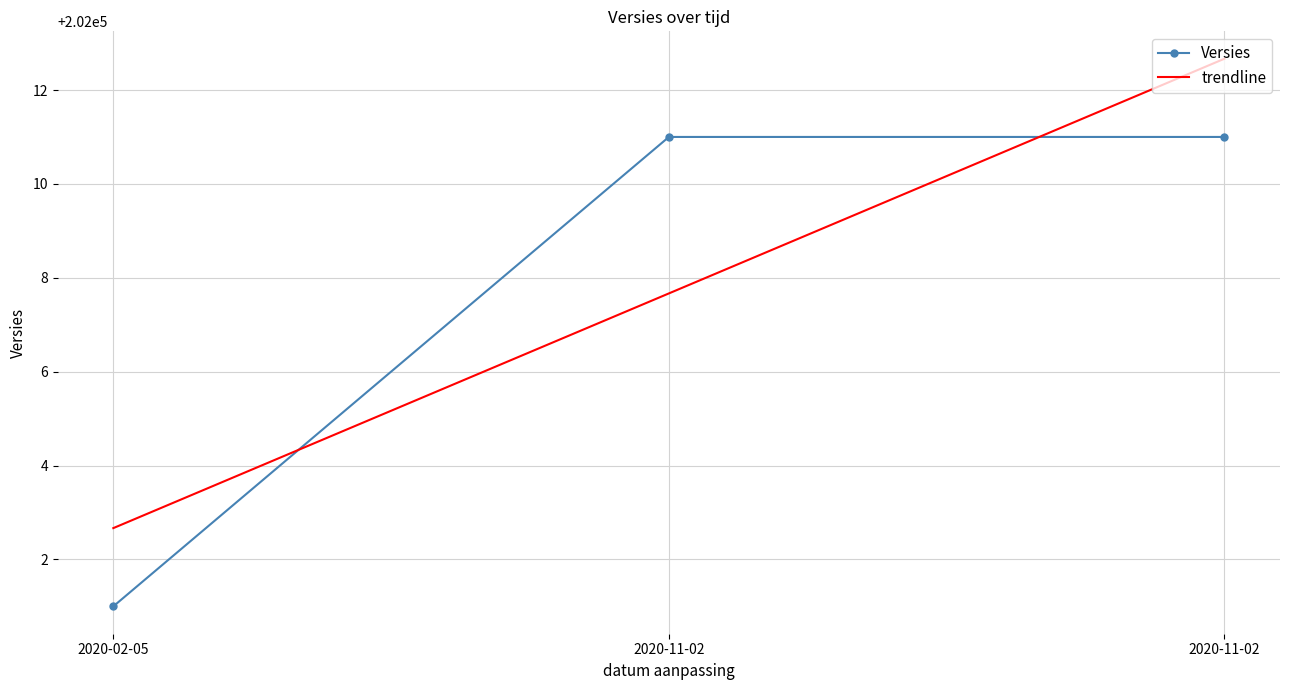

What is the difference between the trendline values at 2020-02-05 and 2020-11-02?

5.0